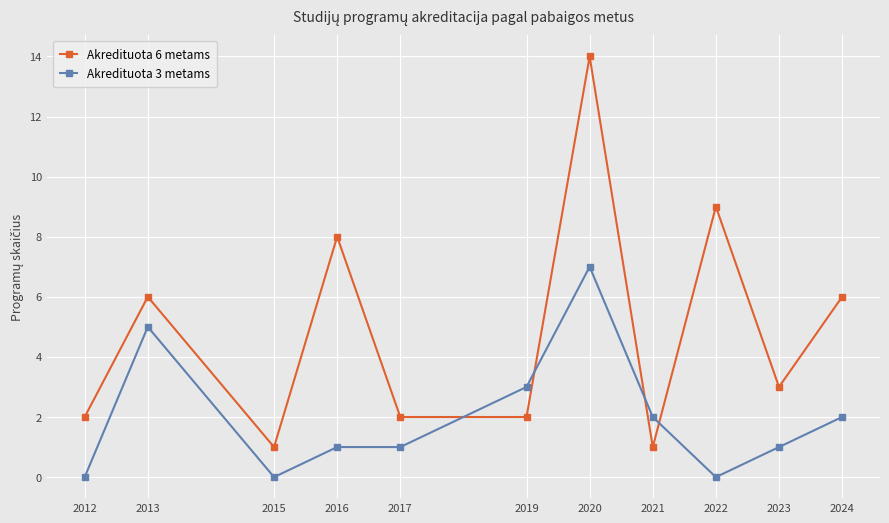

True or false: Akredituota 3 metams and Akredituota 6 metams intersect in this chart.

True